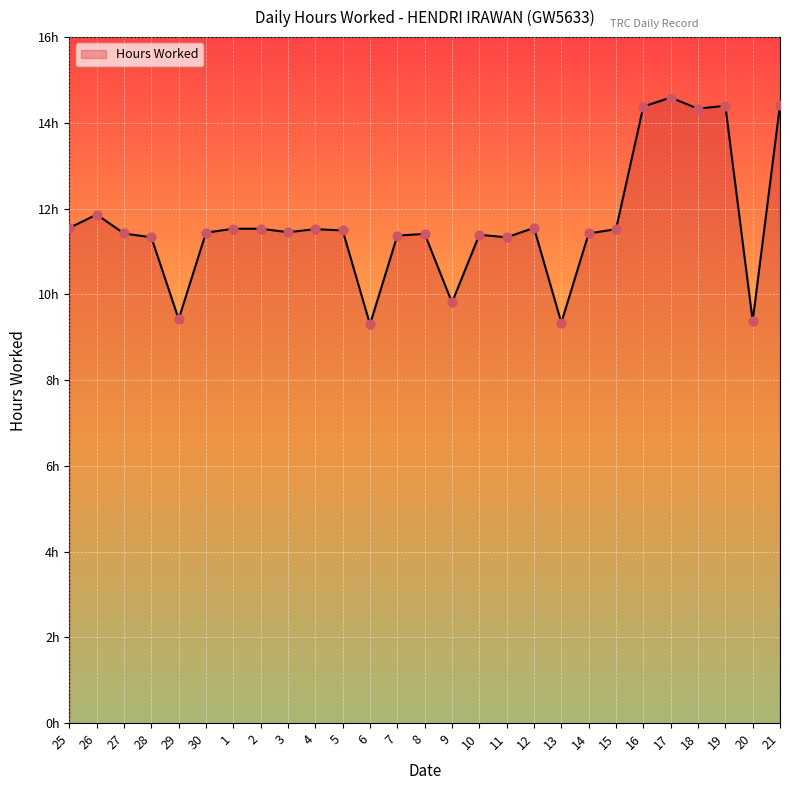

What is the ratio of the value at 13 to the value at 7?

0.8